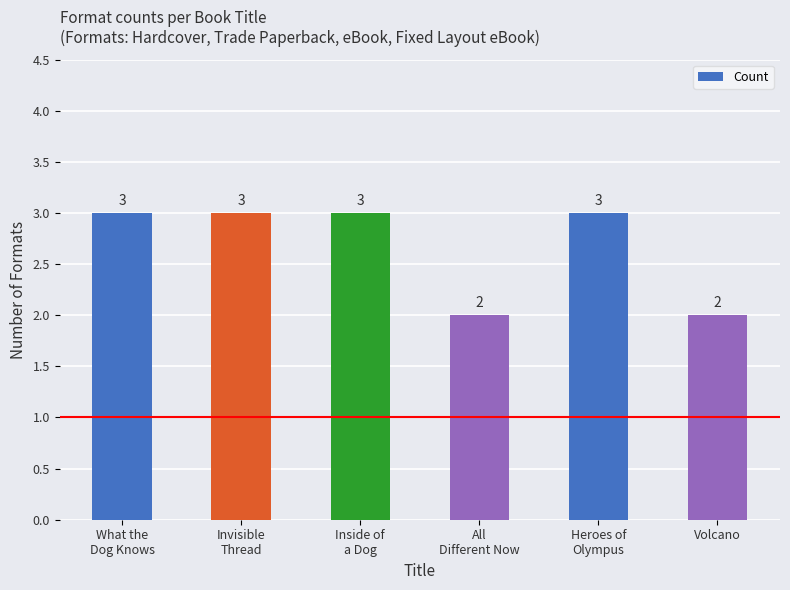

Reading left to right, list all the values displayed in this chart.

What the
Dog Knows=3	Invisible
Thread=3	Inside of
a Dog=3	All
Different Now=2	Heroes of
Olympus=3	Volcano=2